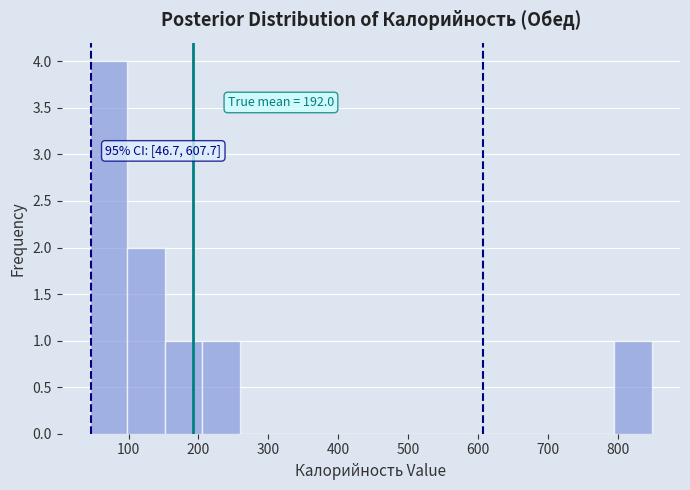

Which range on the x-axis has the tallest bar?

40 to 100